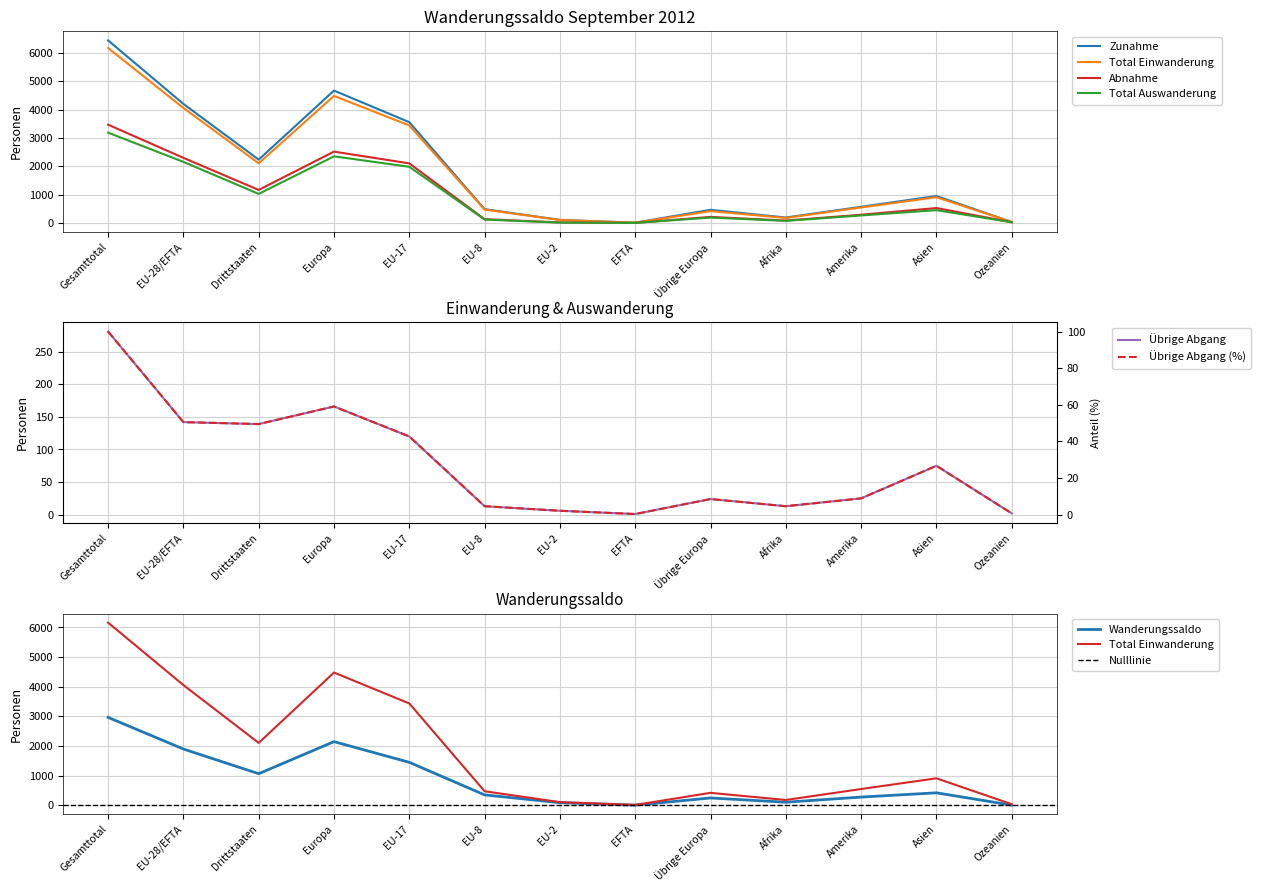

What is the spread (max minus min) of values at EFTA?

14